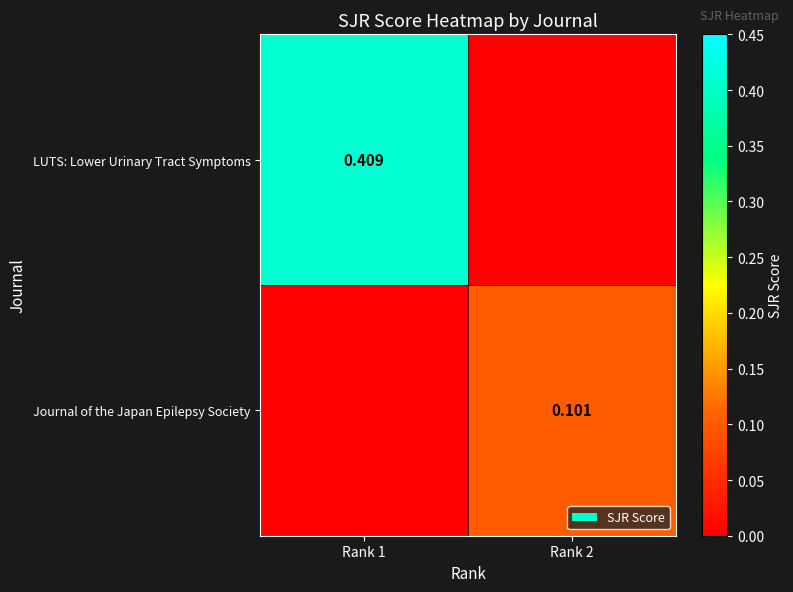

What is the approximate value of LUTS: Lower Urinary Tract Symptoms at Rank 1?

0.4